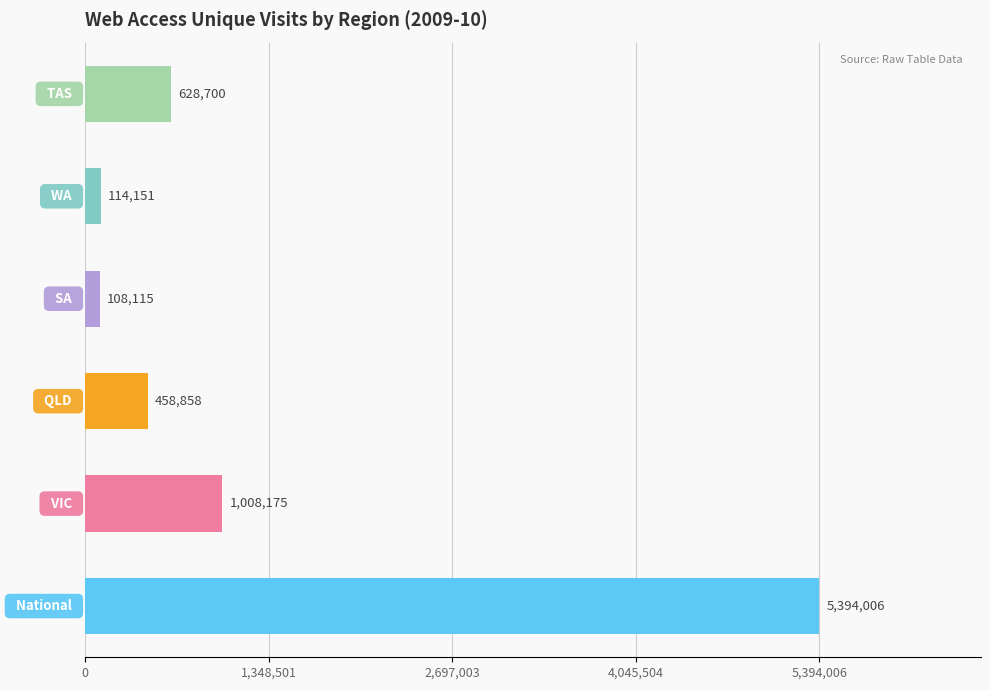

What is the maximum value shown in the chart?

5394006